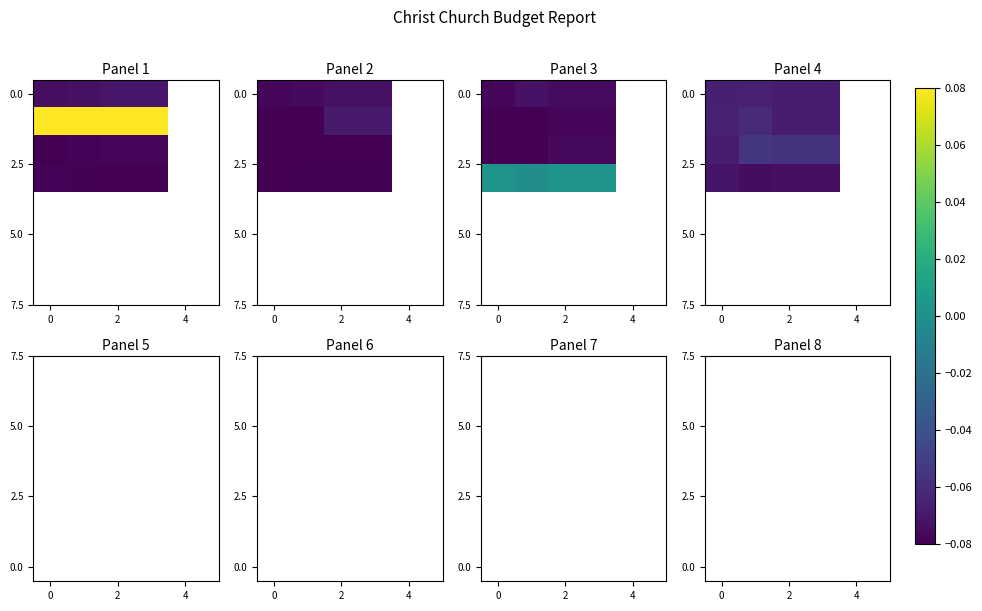

What is the minimum value shown in the chart?

-0.1